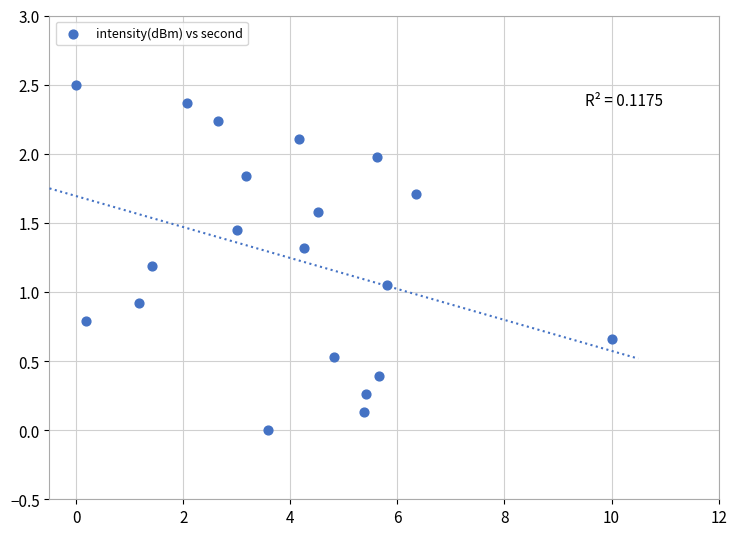

What is the range of Y values (max minus min)?

2.5